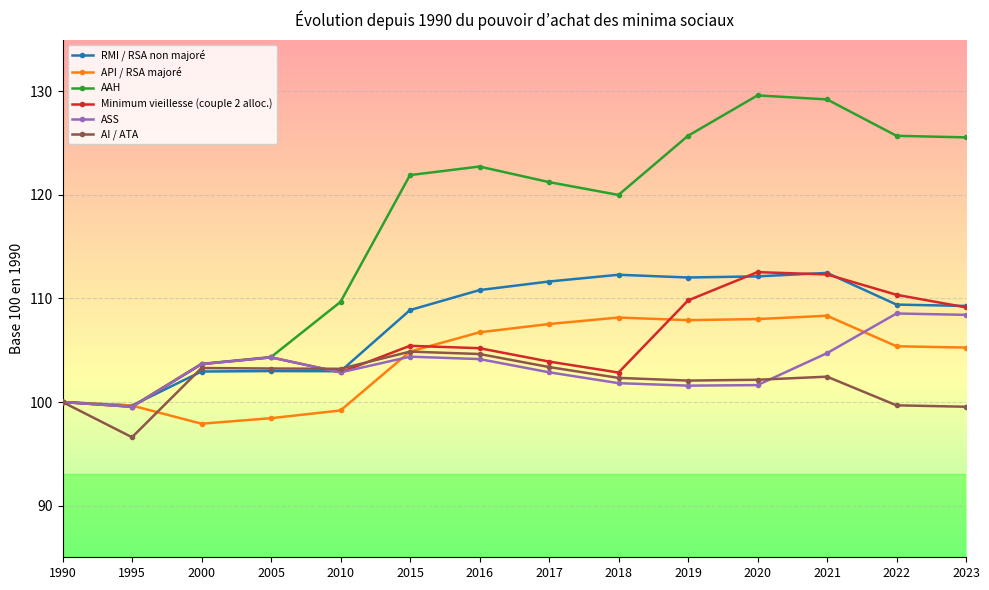

Which series has the largest total across all categories?

AAH